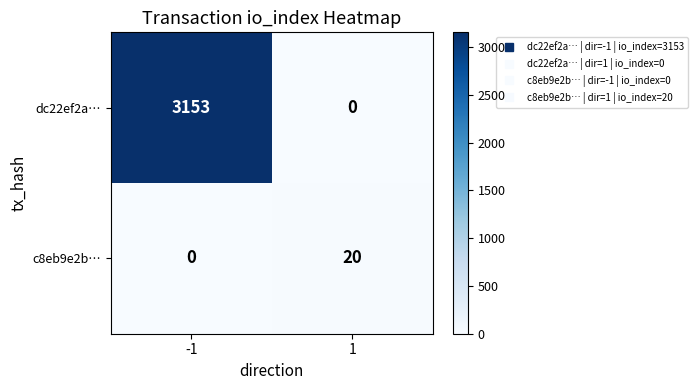

Reading left to right, list all the values displayed in this chart.

dc22ef2a…: -1=3153	1=0
c8eb9e2b…: -1=0	1=20